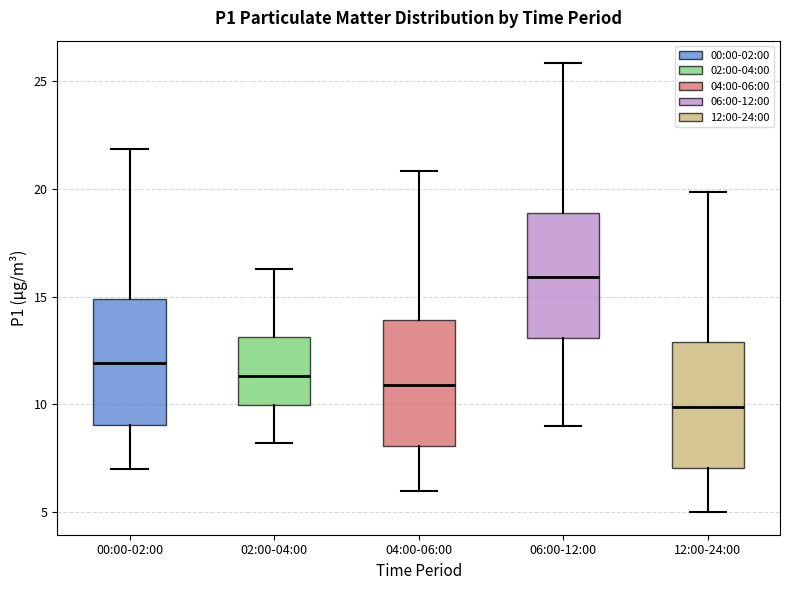

Reading left to right, transcribe this box plot: for each box, give where its median line is, the range the box spans, and where its two whiskers end, as read against the y-axis. The values are not printed on the chart, so give them approximately, as read against the axis.

00:00-02:00: median 12.0, box 9.0 to 15.0, whiskers 7.0 to 22.0
02:00-04:00: median 11.5, box 10.0 to 13.0, whiskers 8.0 to 16.5
04:00-06:00: median 11.0, box 8.0 to 14.0, whiskers 6.0 to 21.0
06:00-12:00: median 16.0, box 13.0 to 19.0, whiskers 9.0 to 26.0
12:00-24:00: median 10.0, box 7.0 to 13.0, whiskers 5.0 to 20.0